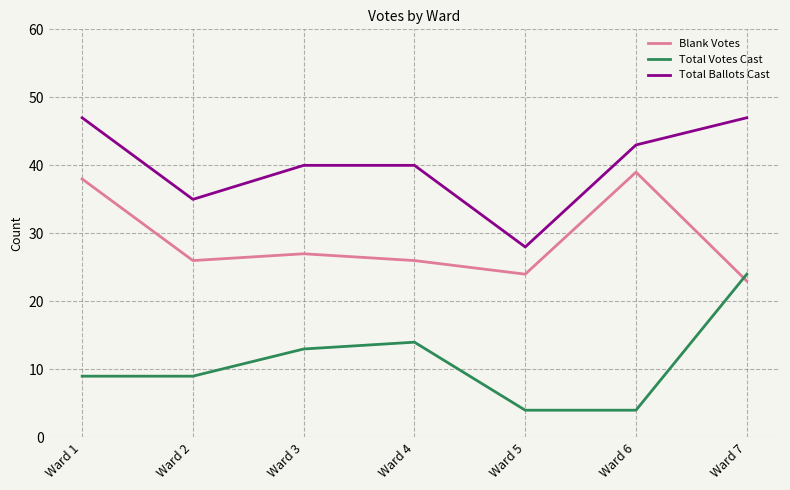

What is the minimum value shown in the chart?

4